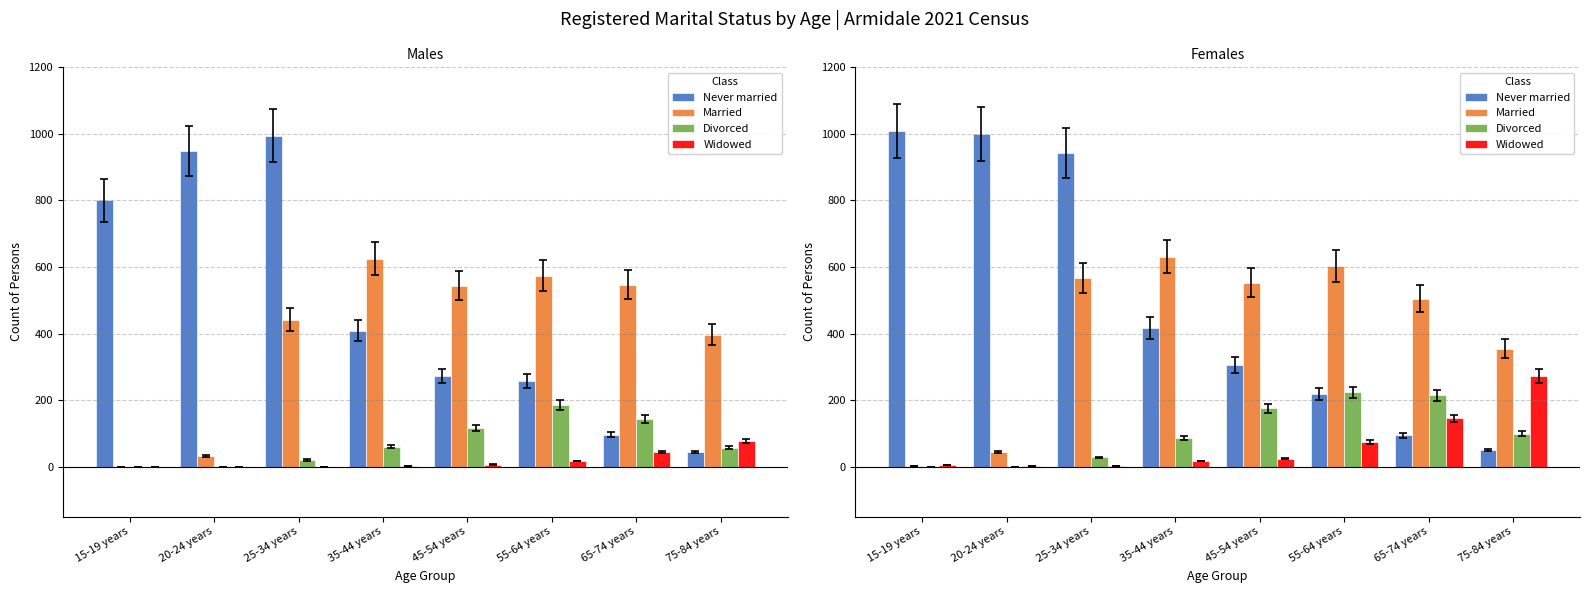

List the series in order of their peak value, highest first.

Never married, Married, Widowed, Divorced